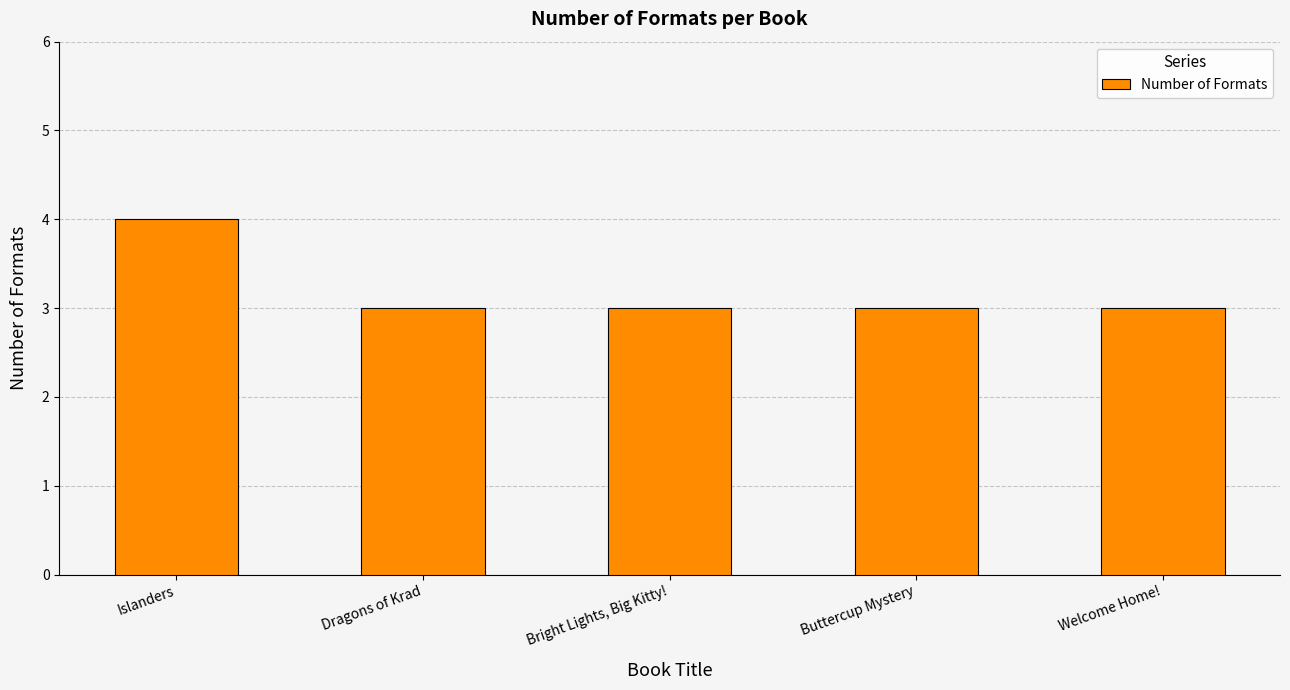

What is the maximum value shown in the chart?

4